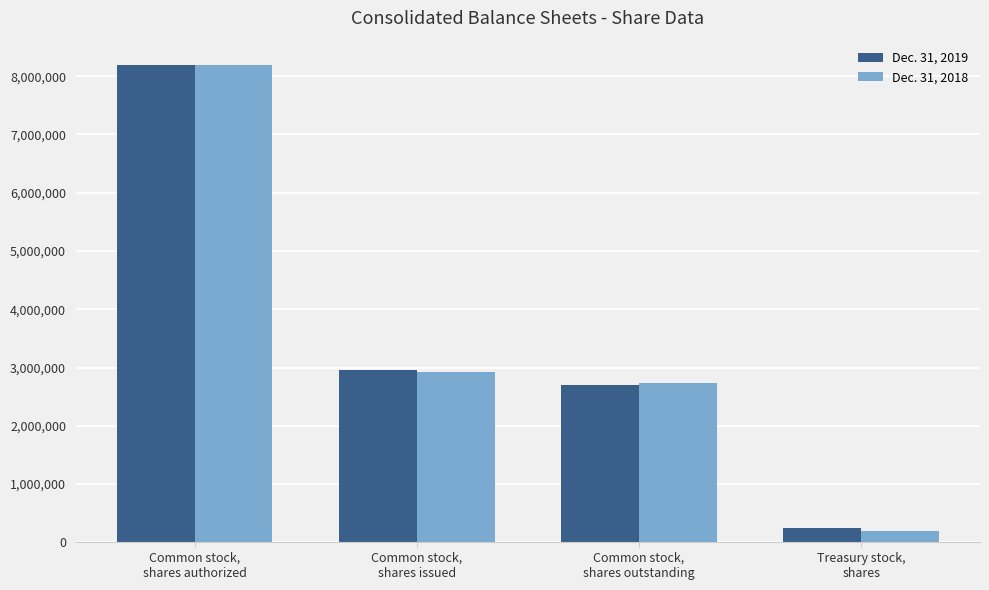

Which series changed the most between Common stock,
shares outstanding and Treasury stock,
shares?

Dec. 31, 2018